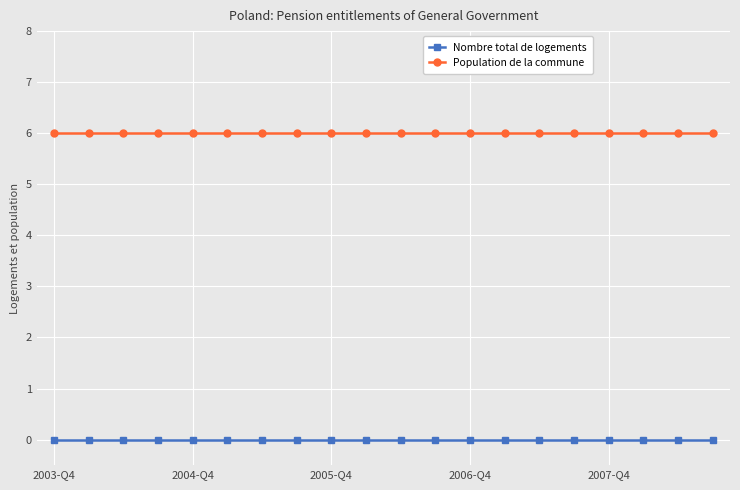

What is the maximum value shown in the chart?

6